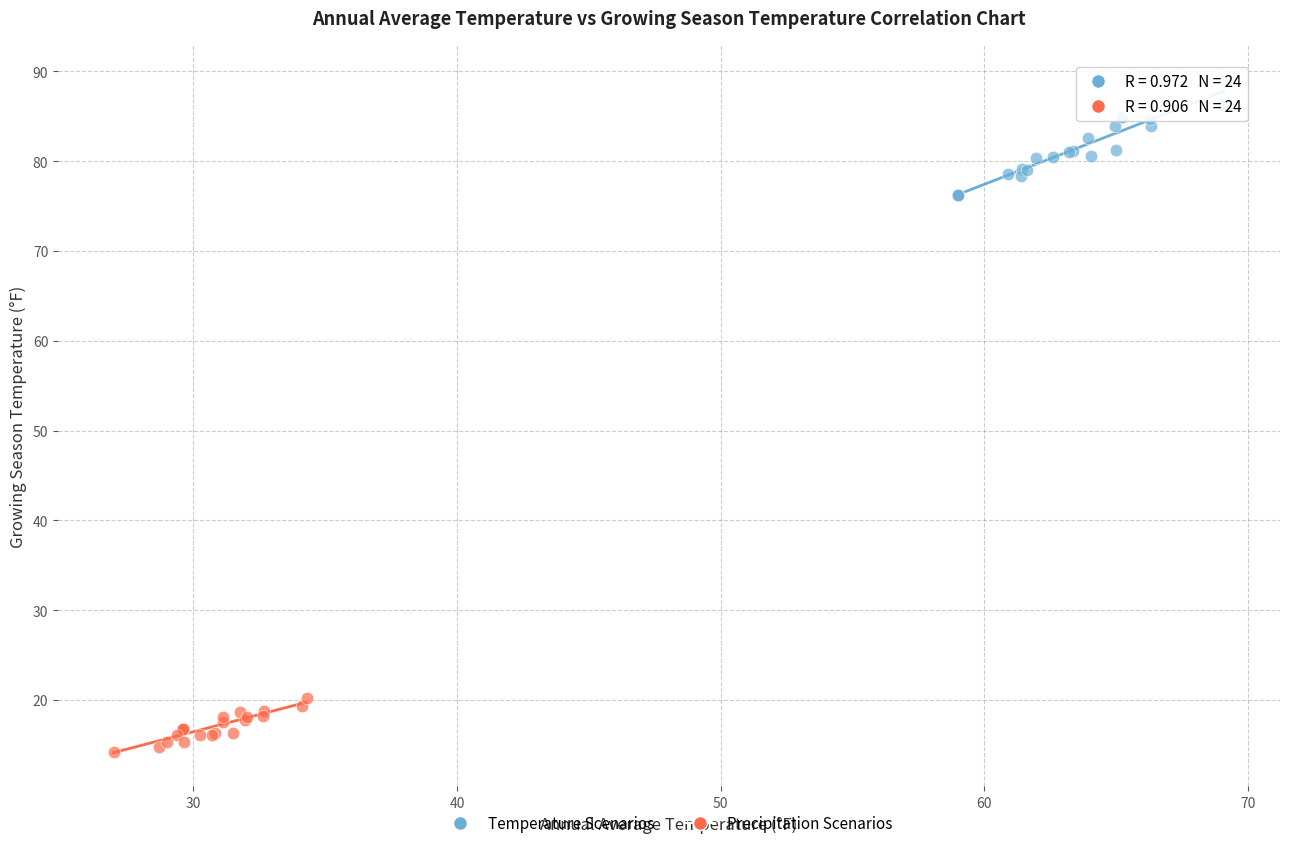

Which series contains the highest Y value?

Temperature Scenarios